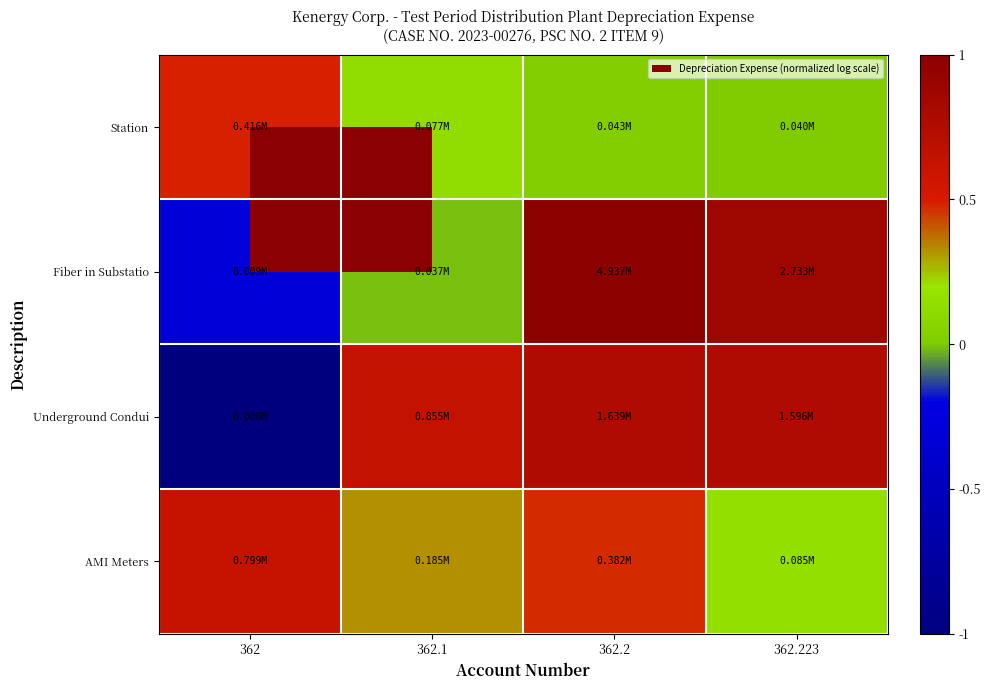

Count the number of categories in the chart.

4